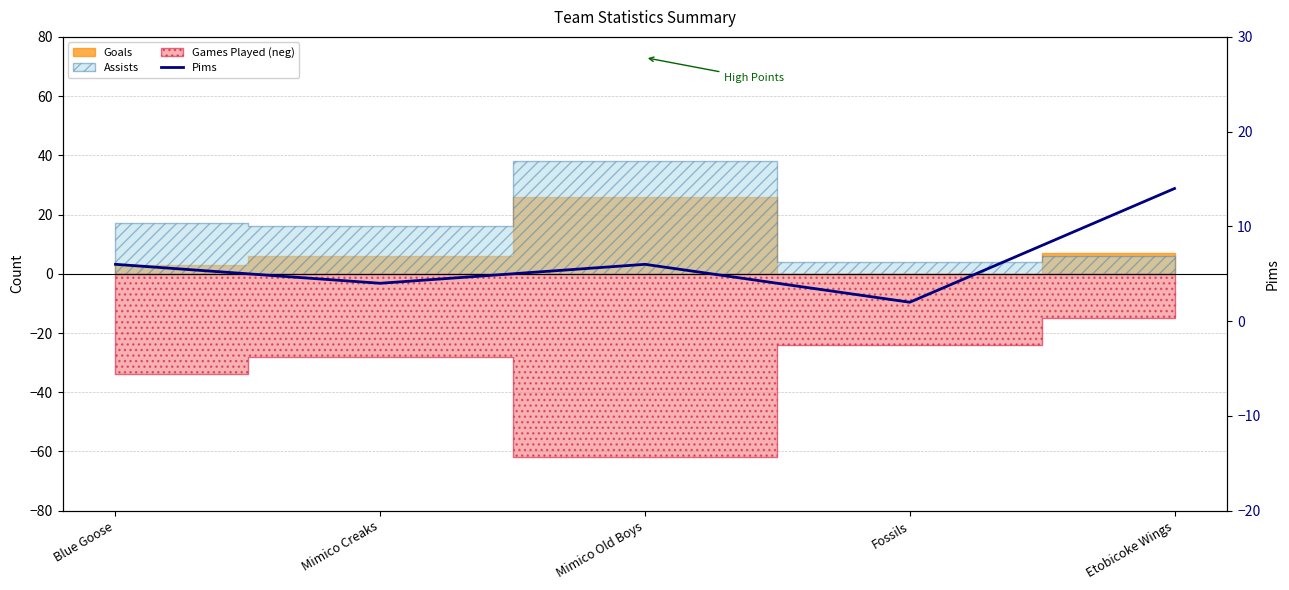

What is the difference between the maximum and minimum values?

12